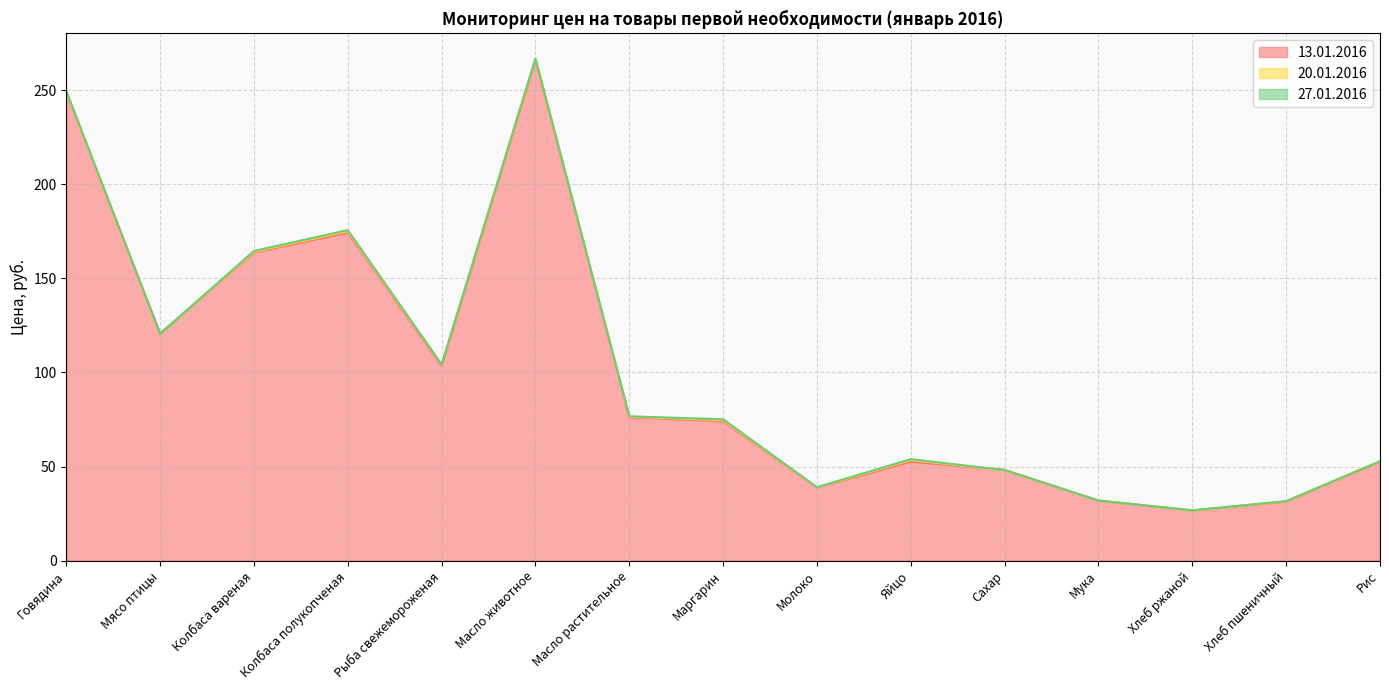

Between which two adjacent categories do 20.01.2016 and 13.01.2016 first intersect?

Говядина and Мясо птицы